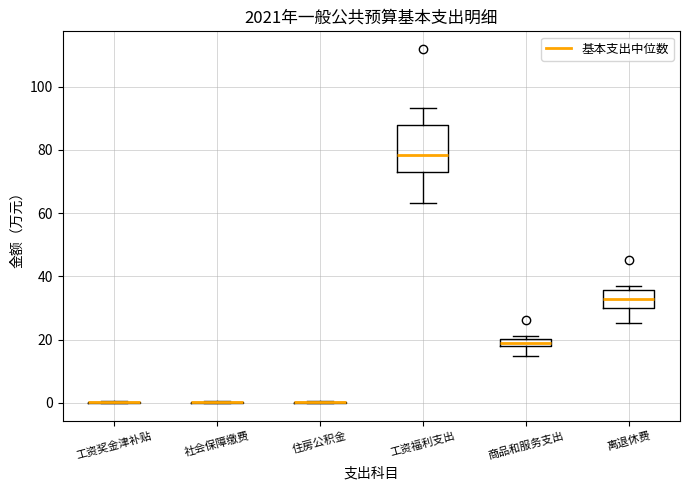

Comparing the boxes themselves (not the whiskers), which one is the tallest?

工资福利支出